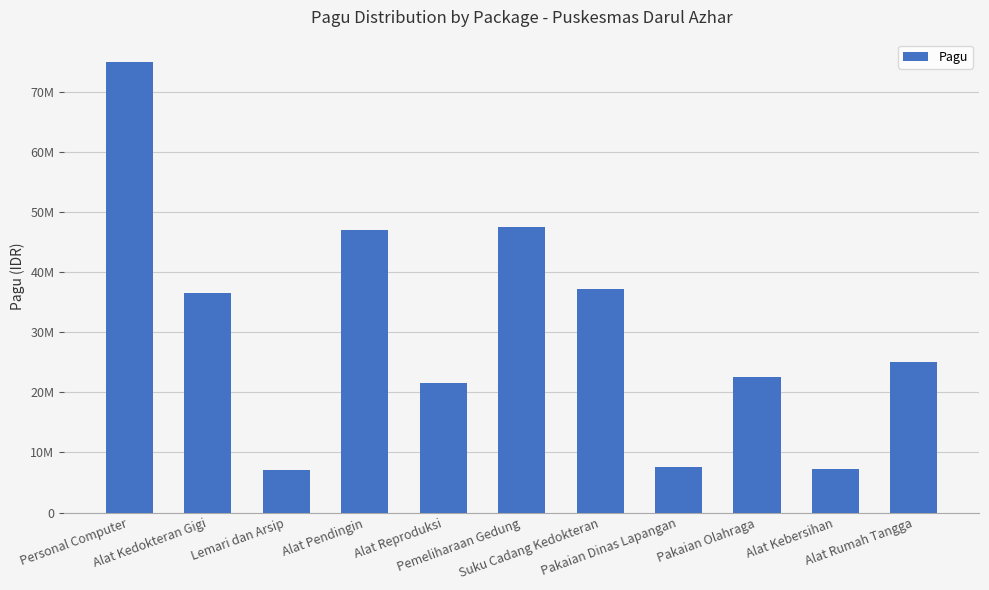

Does the chart contain any negative values?

No